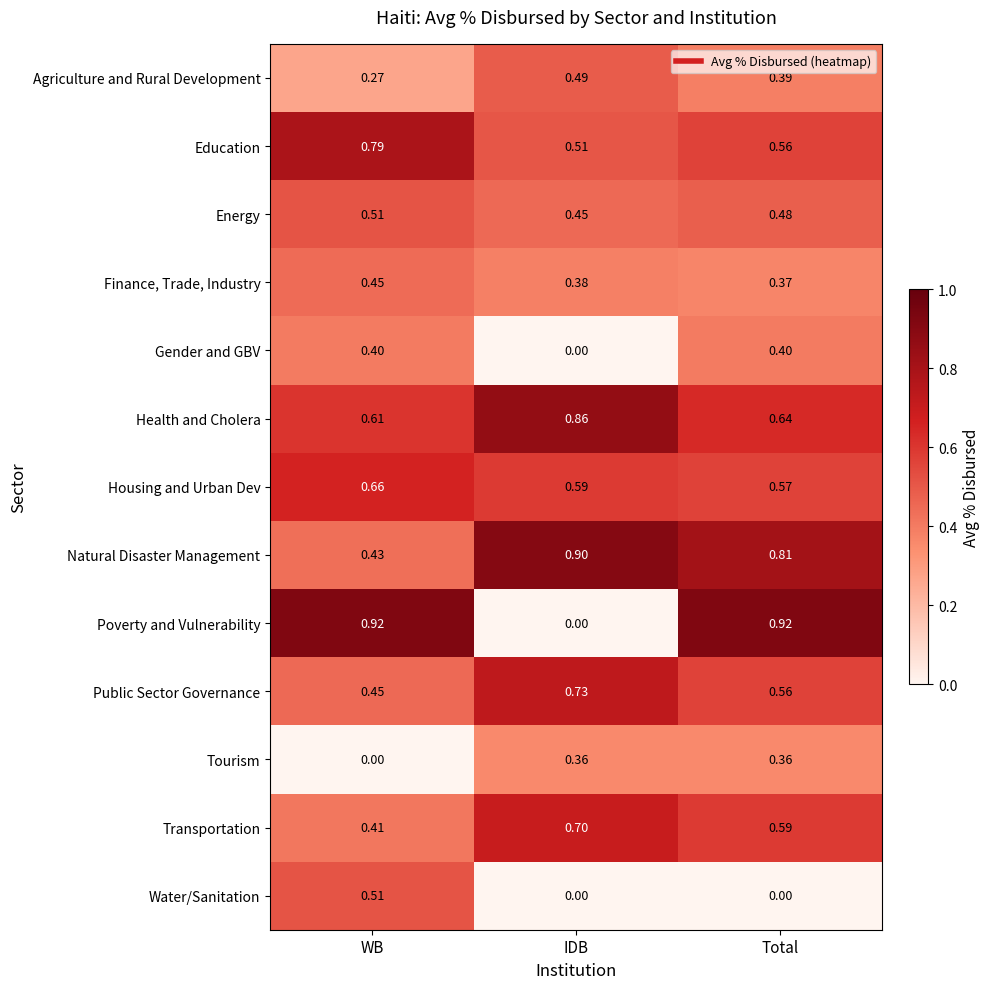

Where is Transportation nearest to the value 0?

WB